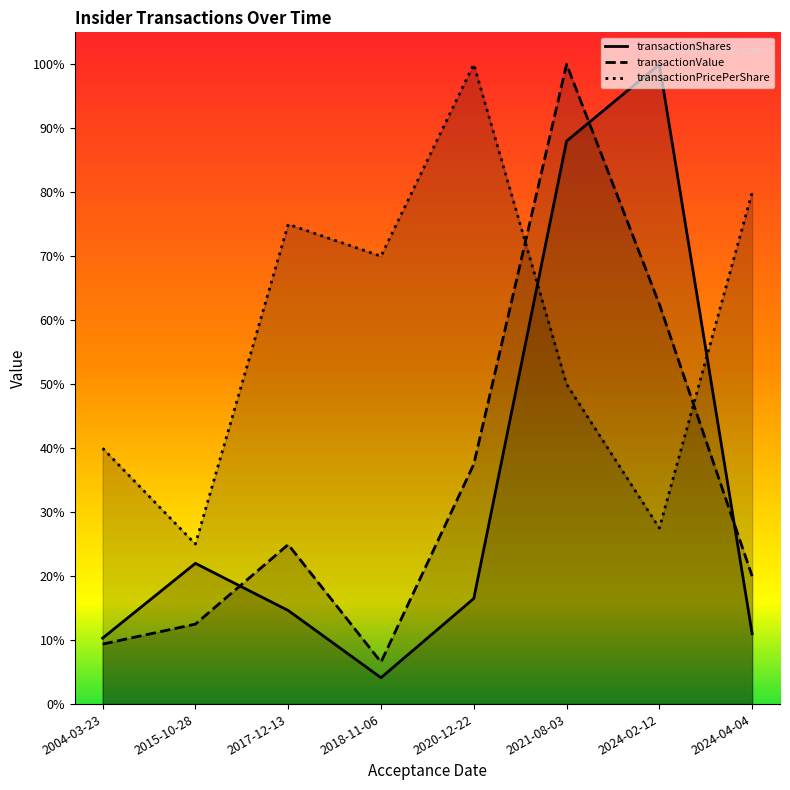

What position from the left is 2004-03-23?

1